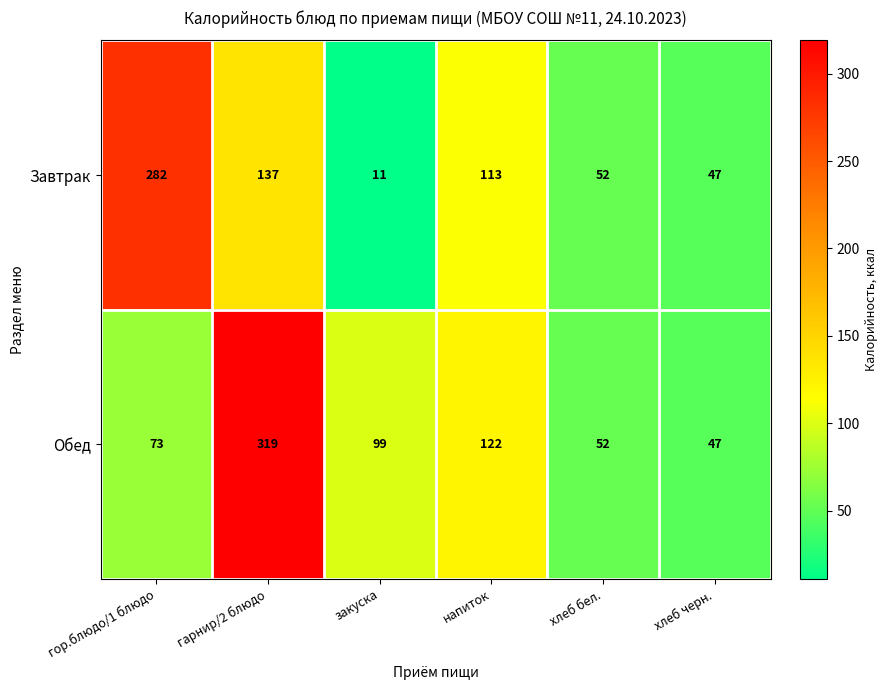

What is the total value across all series at хлеб черн.?

94